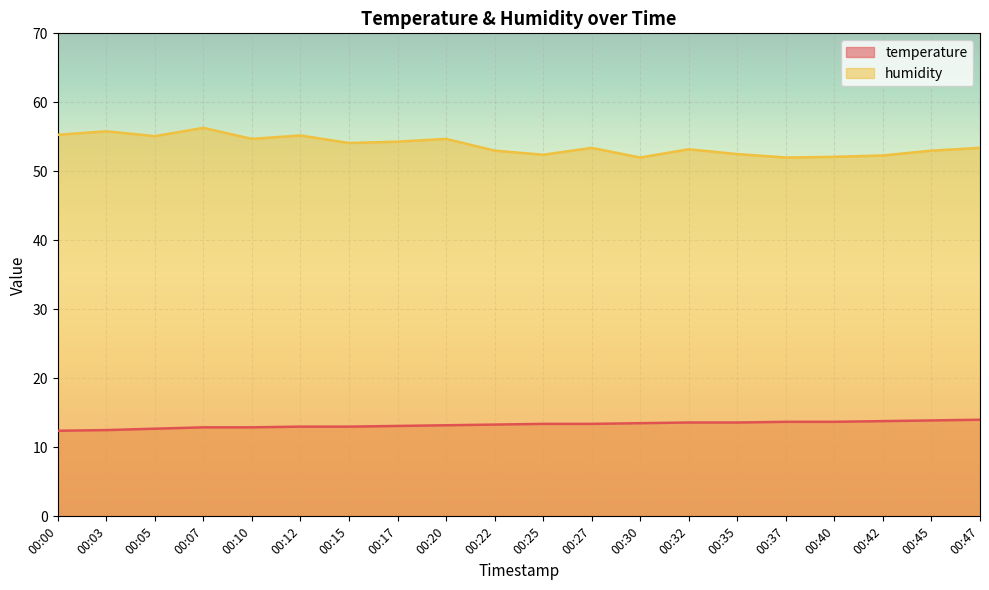

How many lines are shown in the chart?

2